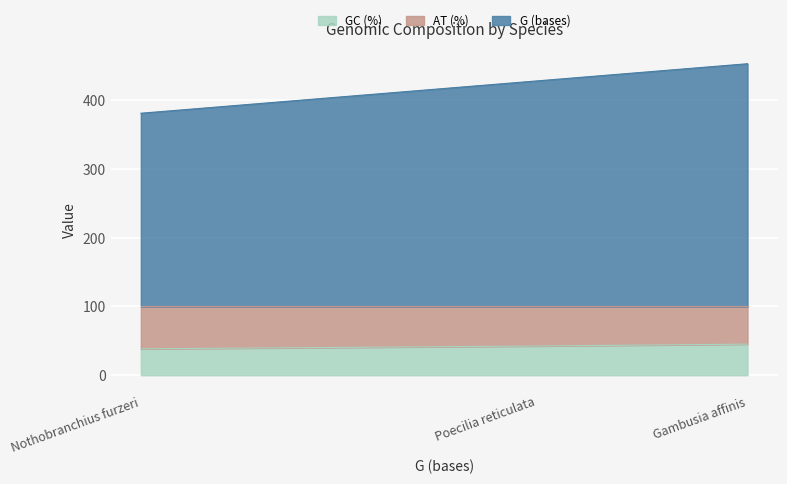

Which series changed the most between Nothobranchius furzeri and Poecilia reticulata?

G (bases)